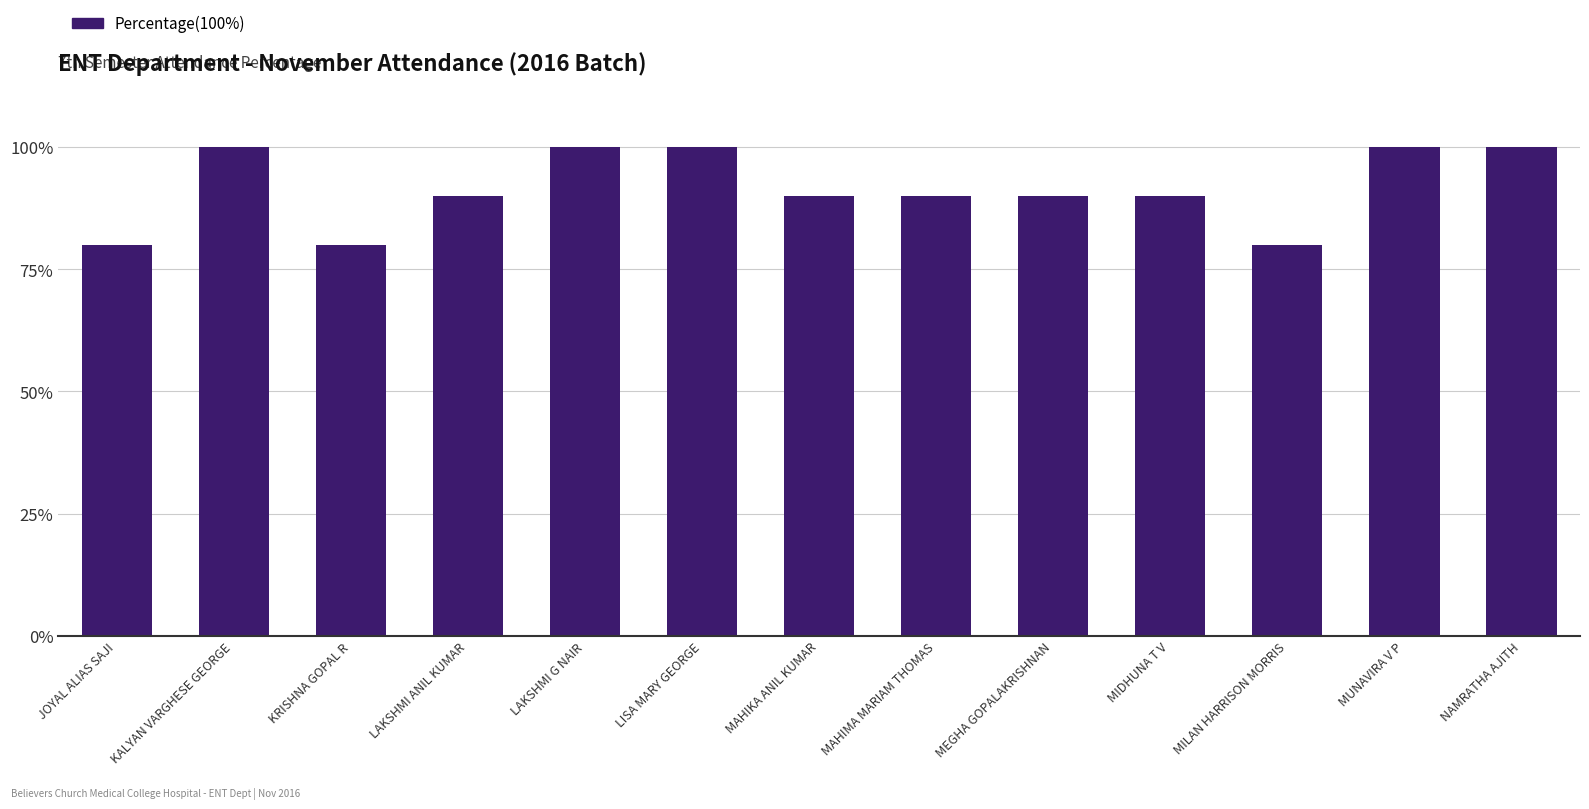

How many values are between 90 and 100?

10